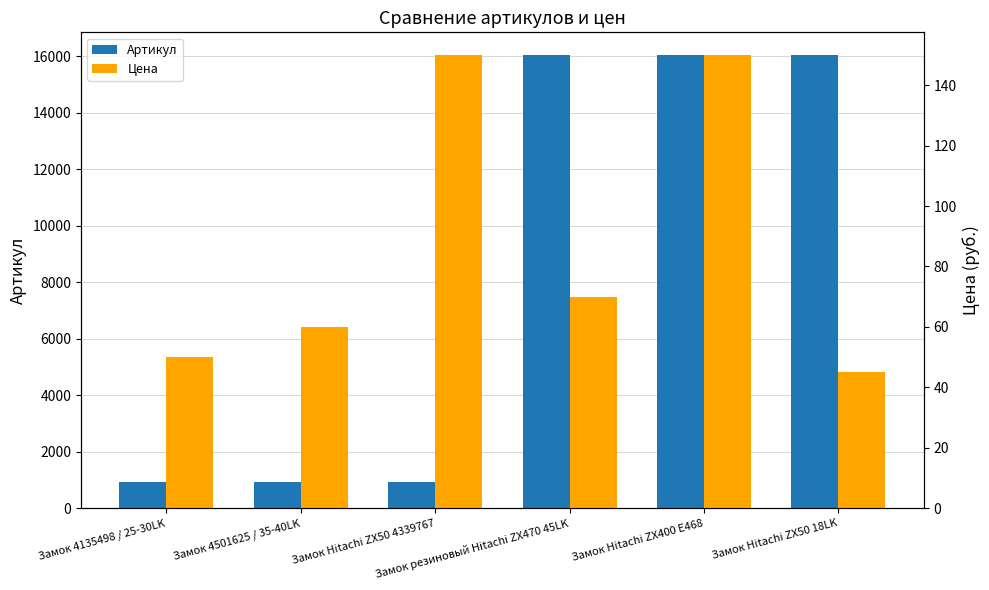

Between Замок 4501625 / 35-40LK and Замок Hitachi ZX400 E468, which series saw the biggest shift?

Артикул